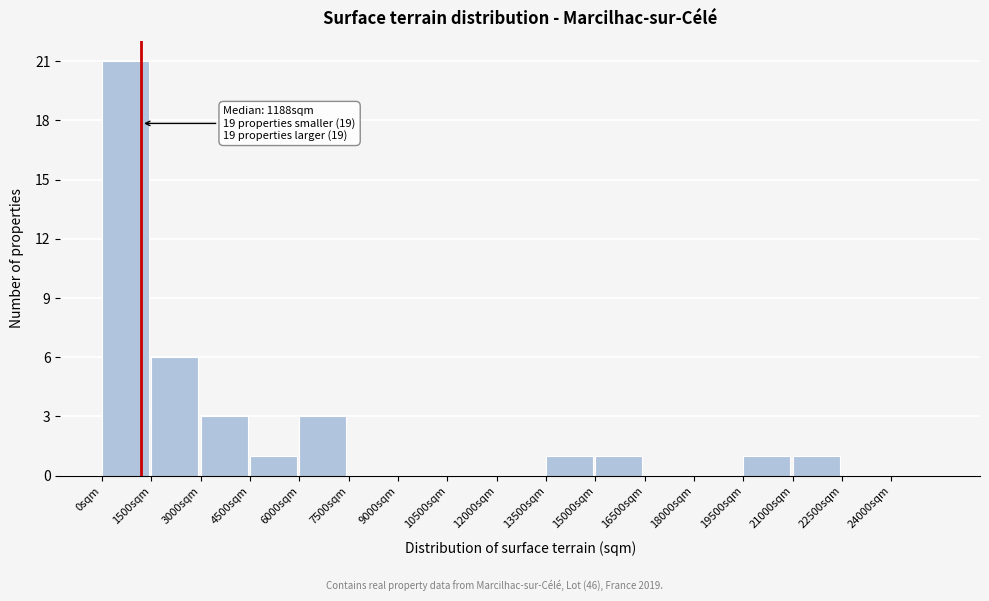

Which range on the x-axis has the tallest bar?

0 to 1500